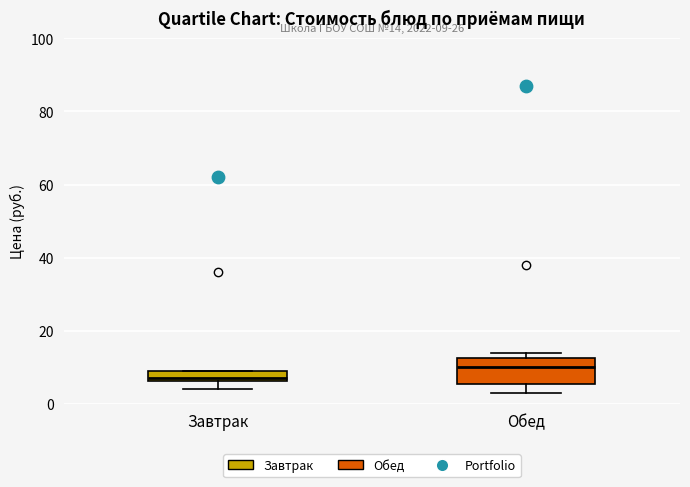

Comparing the boxes themselves (not the whiskers), which one is the tallest?

Обед